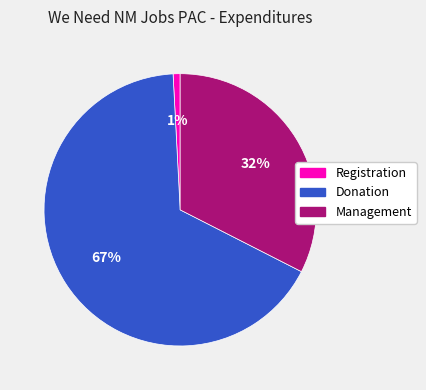

To the nearest percent, what is the average slice percentage?

33%